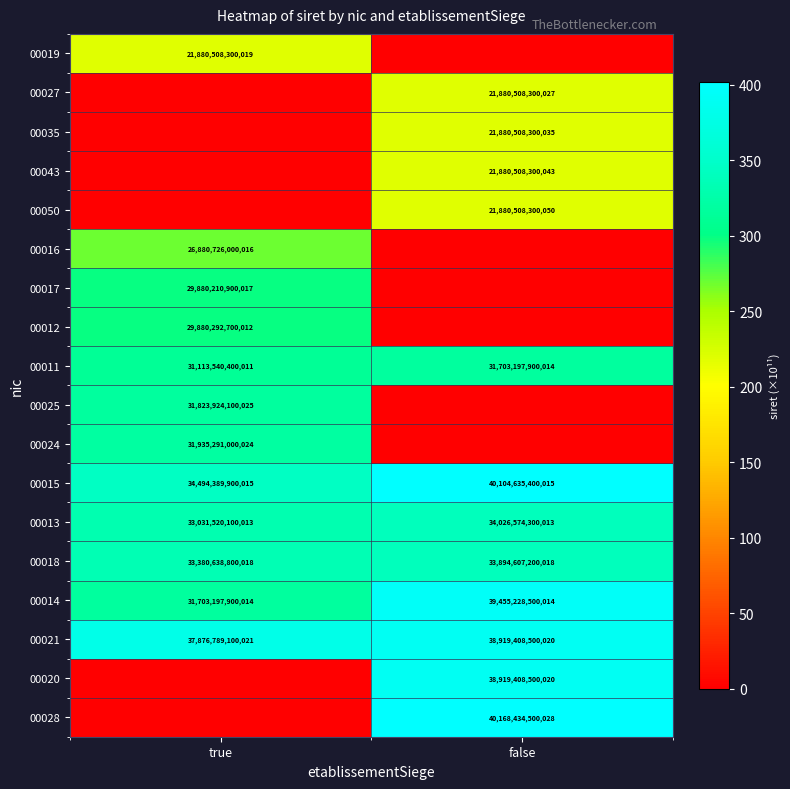

The value of 00016 at true is 10655494665391. True or false?

False